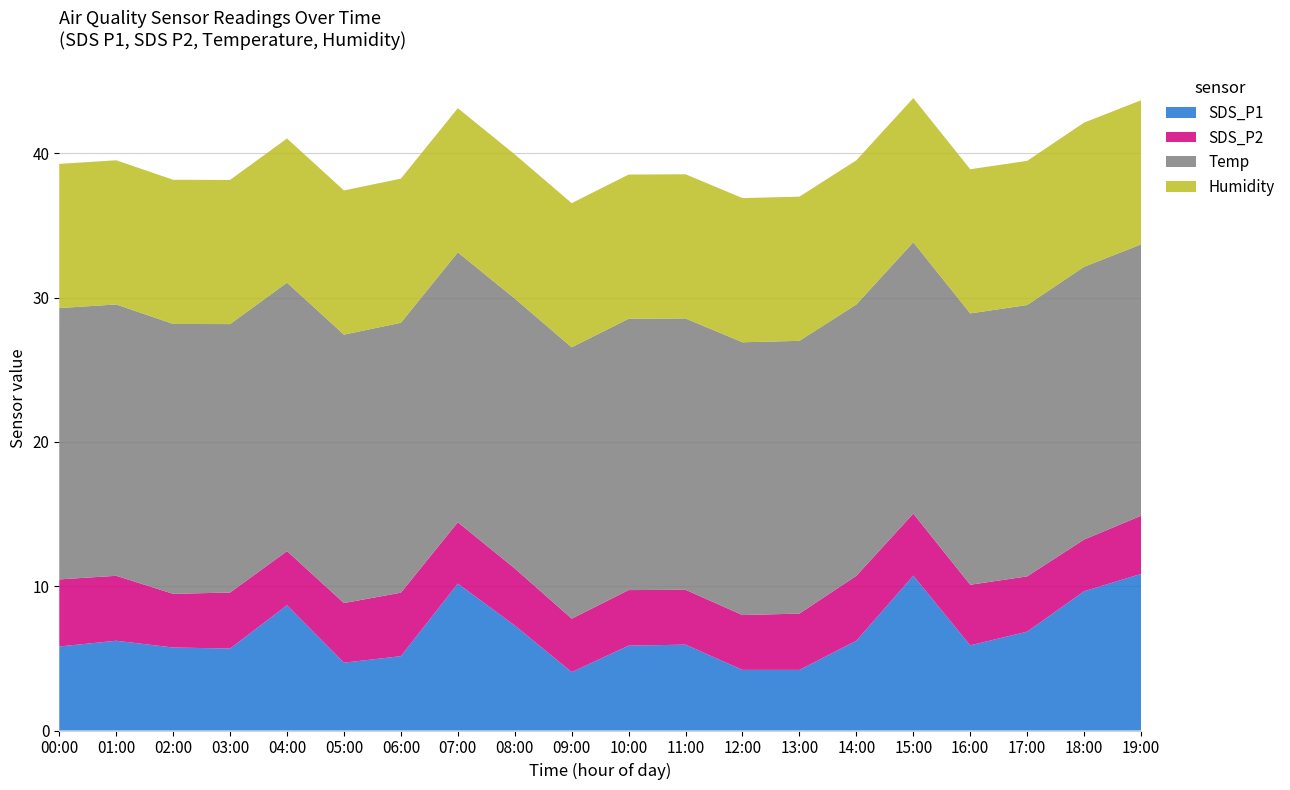

The value of SDS_P1 at 13:00 is 2.0. True or false?

False